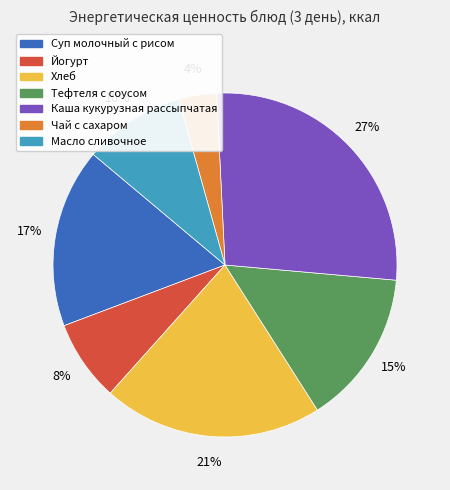

Which category has the smallest portion of the pie?

Чай с сахаром